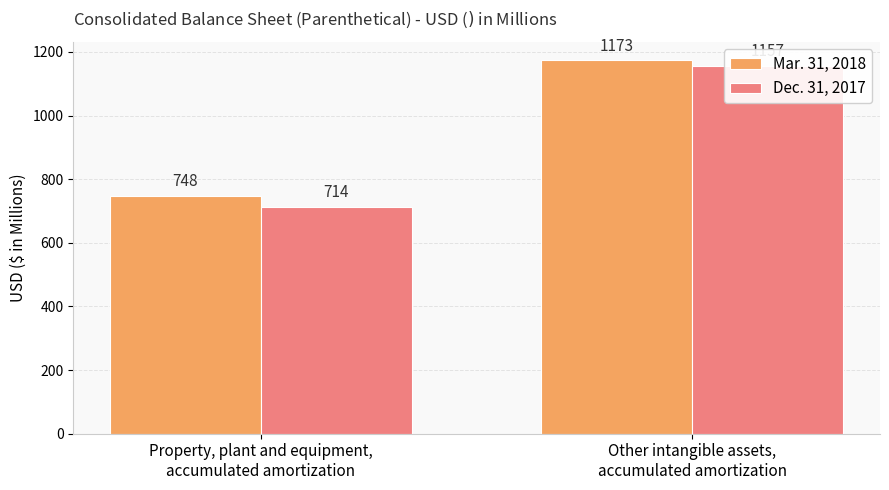

Reading right to left, what are all the values shown in this chart?

Mar. 31, 2018: Other intangible assets,
accumulated amortization=1173	Property, plant and equipment,
accumulated amortization=748
Dec. 31, 2017: Other intangible assets,
accumulated amortization=1157	Property, plant and equipment,
accumulated amortization=714